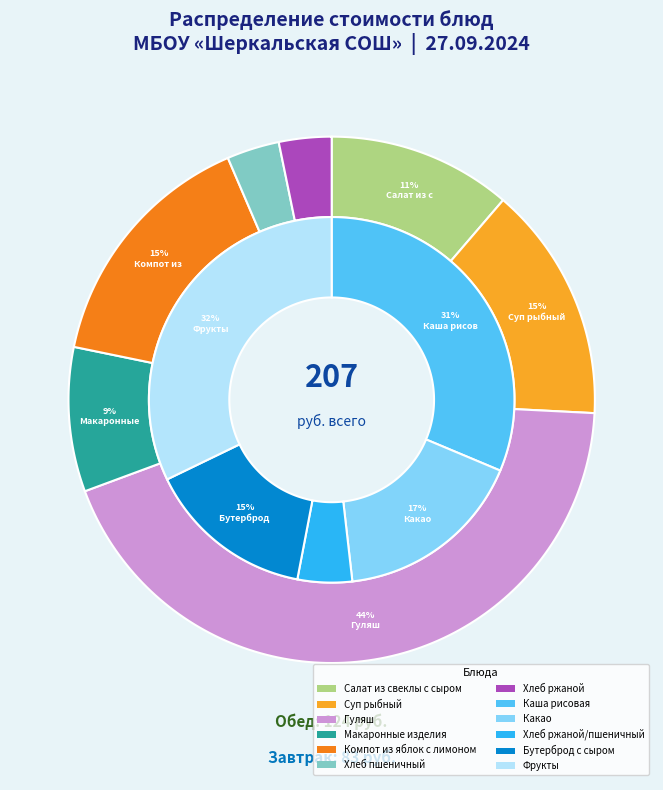

Which category has the biggest portion of the pie?

Гуляш